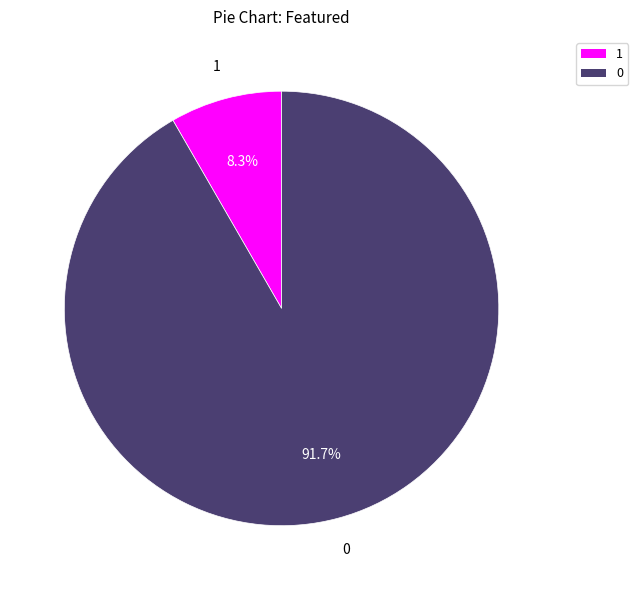

Is there any slice that represents more than half of the pie?

Yes